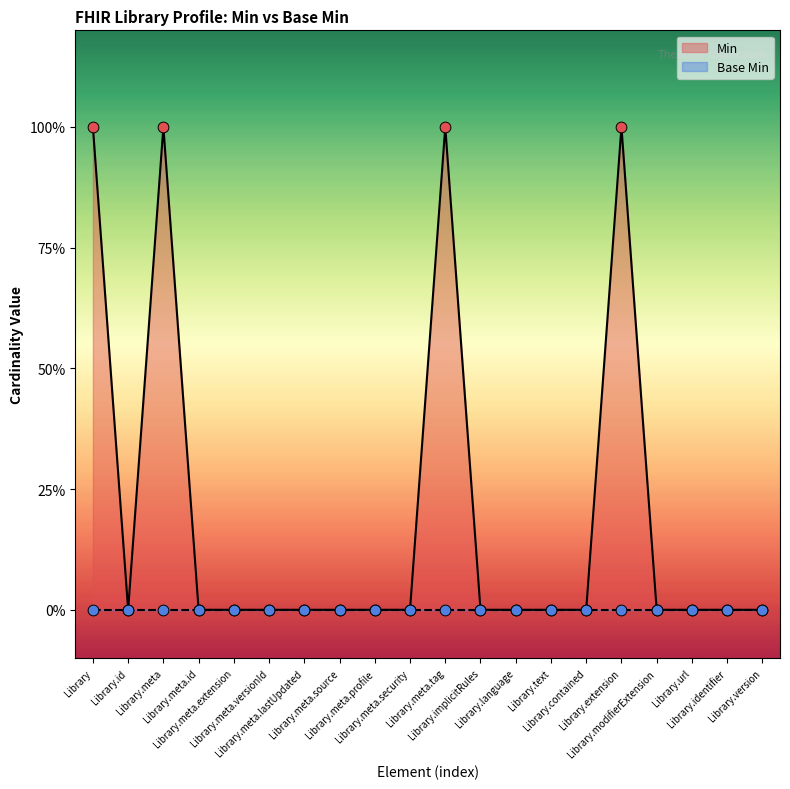

Which has a higher value, Library.identifier or Library.implicitRules?

Library.identifier